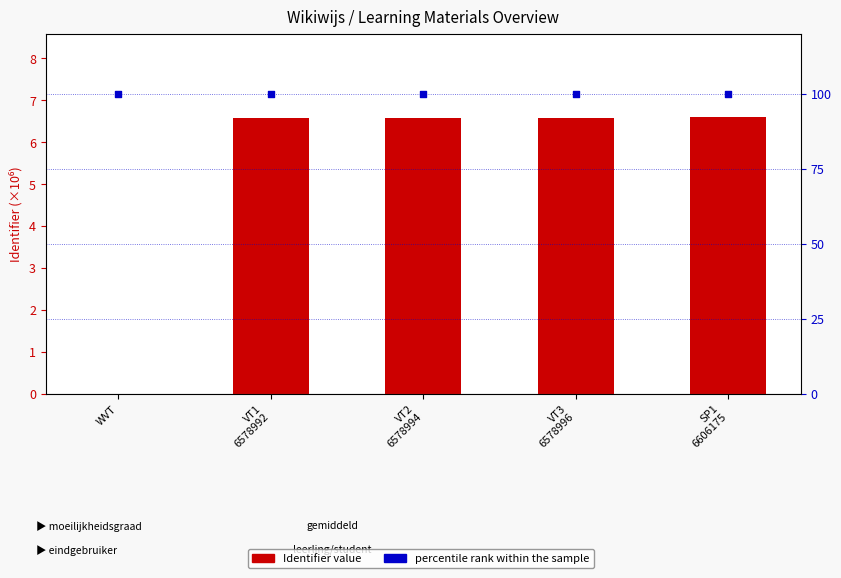

Which series contains the highest Y value?

percentile rank within the sample